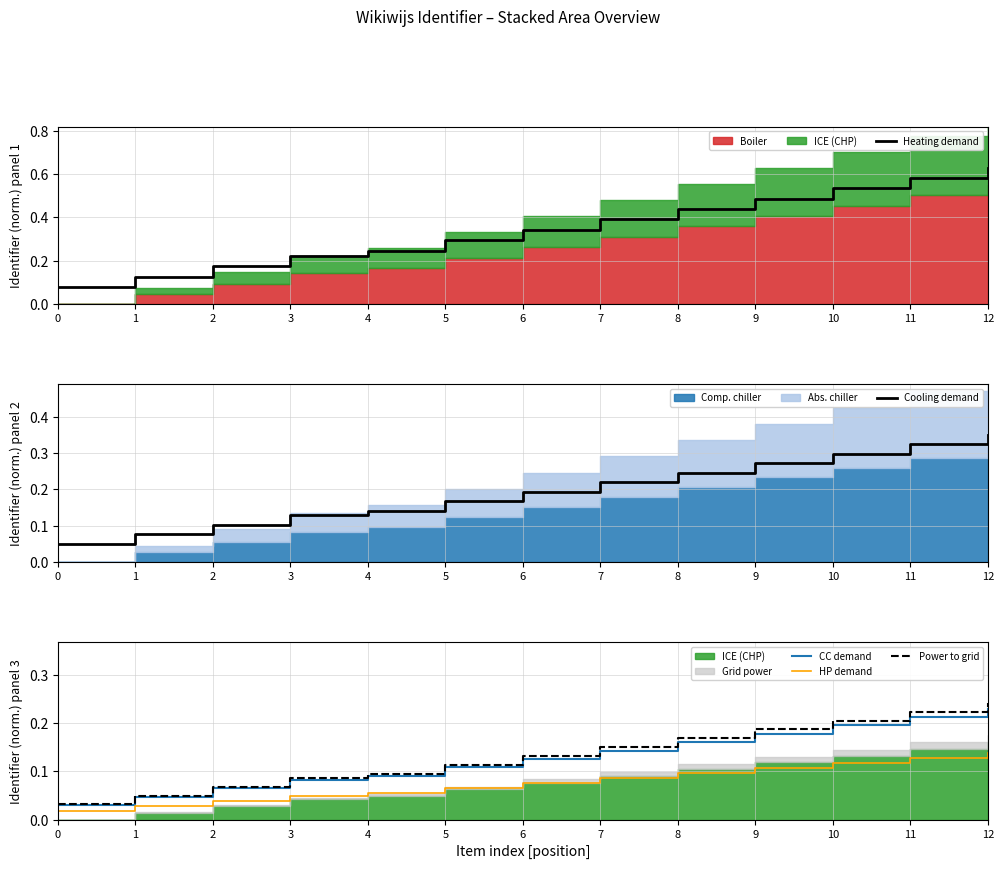

Is it true that Power to grid equals 0.1 at 11?

False